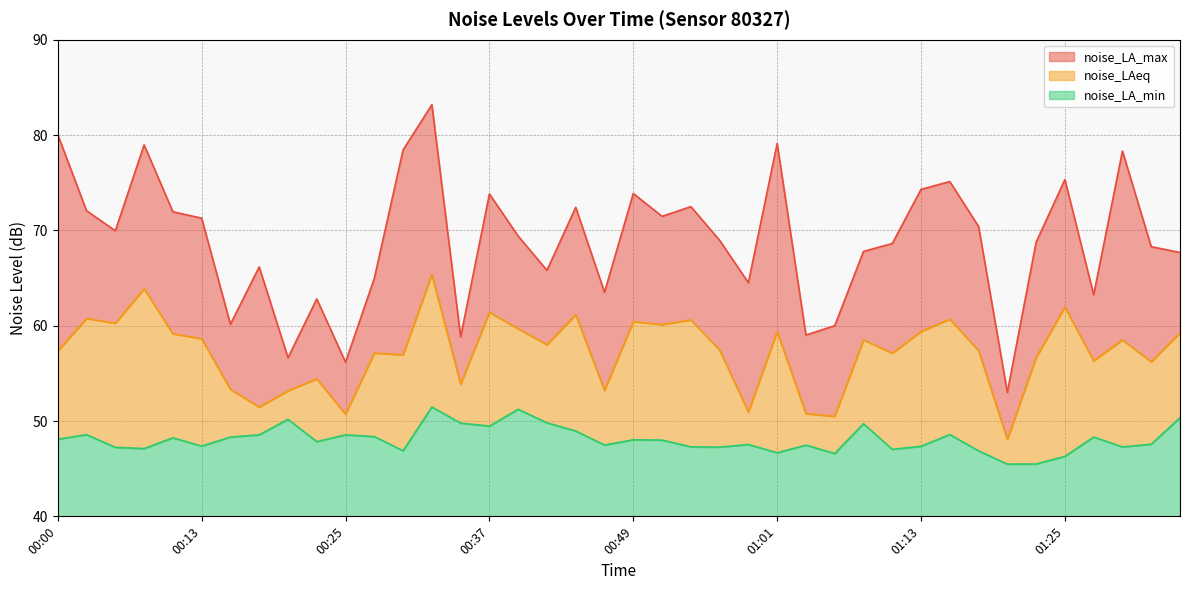

What position from the right is 01:01?

15